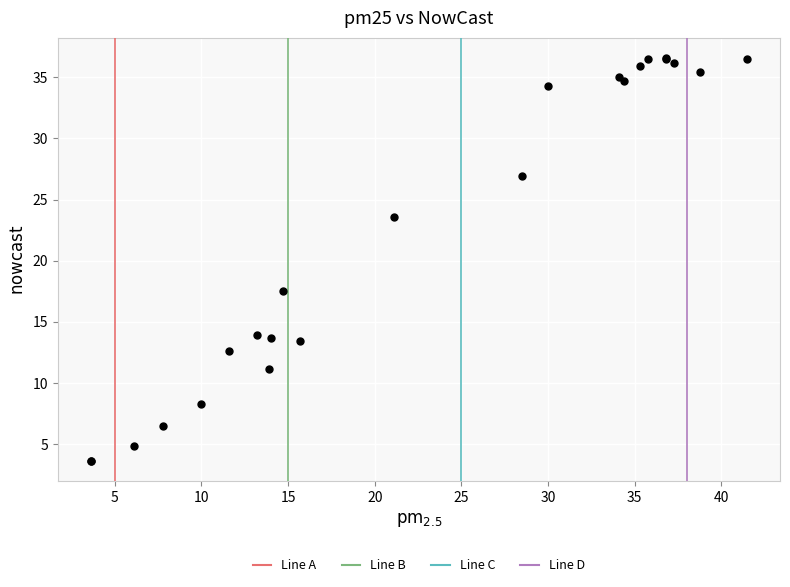

What Y value in the scatter plot is closest to 20?

17.5